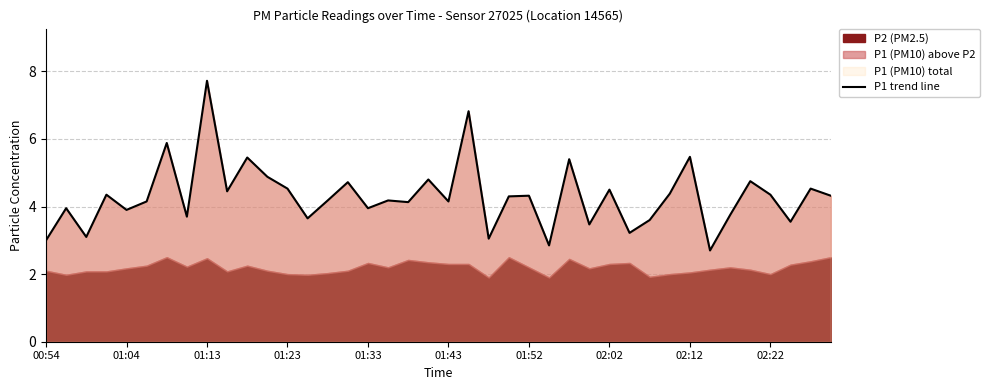

Reading left to right, extract all data points from this chart.

3.0	4.0	3.1	4.3	3.9	4.2	5.9	3.7	7.7	4.5	5.5	4.9	4.5	3.6	4.2	4.7	4.0	4.2	4.1	4.8	4.2	6.8	3.0	4.3	4.3	2.9	5.4	3.5	4.5	3.2	3.6	4.4	5.5	2.7	3.8	4.8	4.3	3.5	4.5	4.3